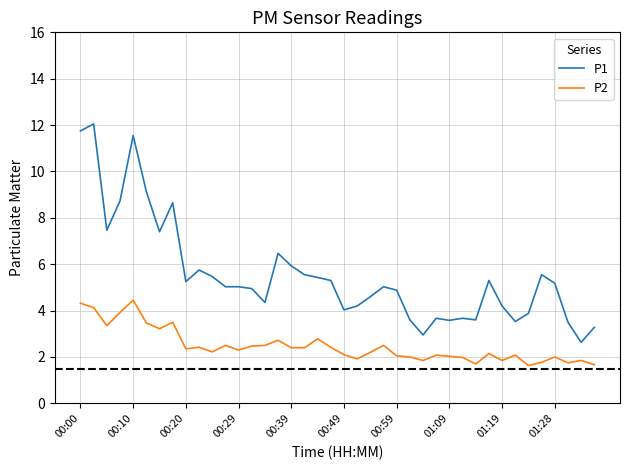

True or false: P2 and P1 intersect in this chart.

False